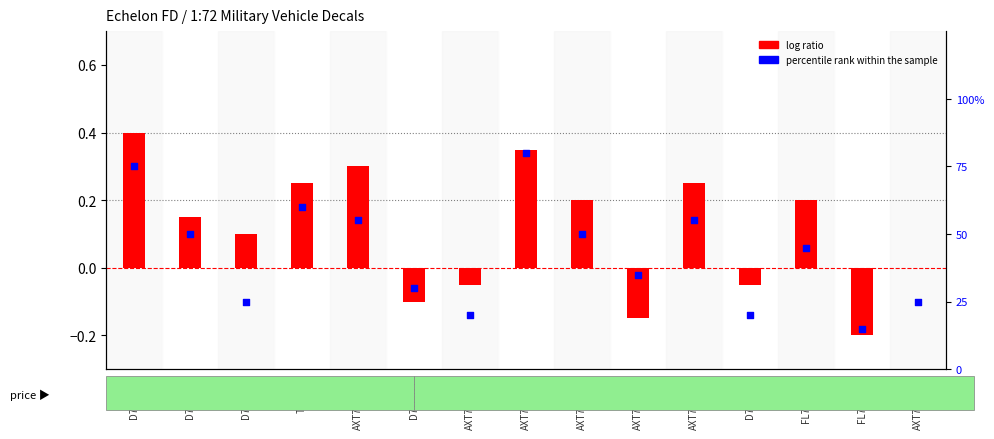

Is the value of percentile rank within the sample at AXT721036 greater than the value of log ratio at AXT721037?

Yes